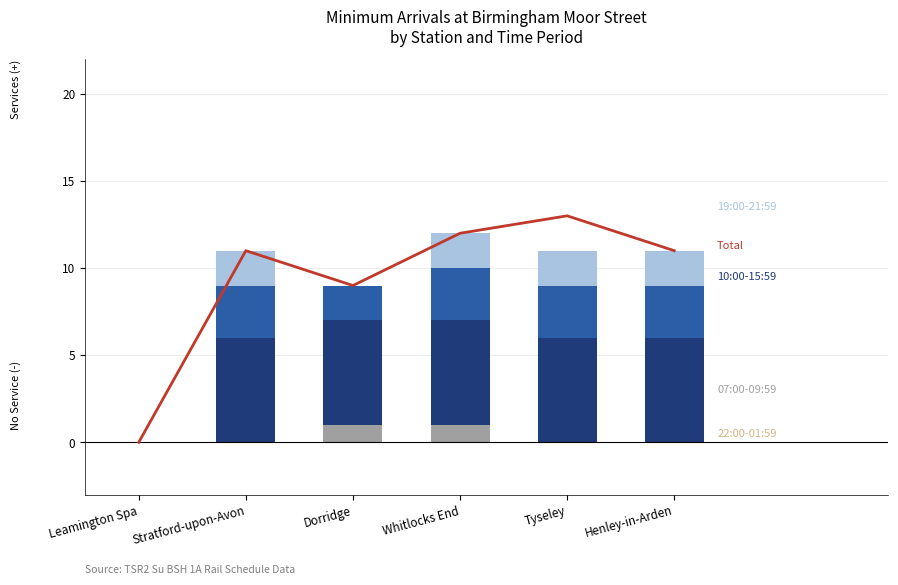

What is the sum of the 07:00 - 09:59 values at Whitlocks End and Henley-in-Arden?

1